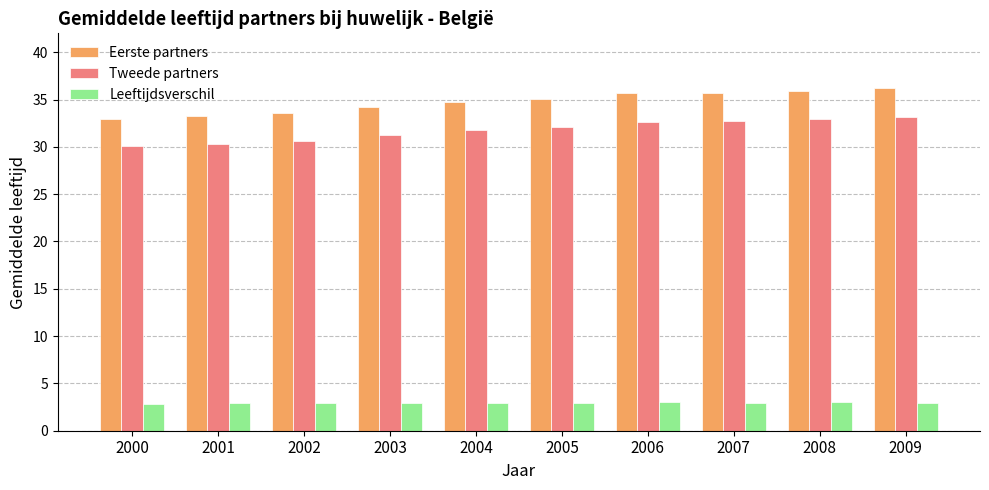

What is the difference between the Tweede partners values at 2008 and 2004?

1.1